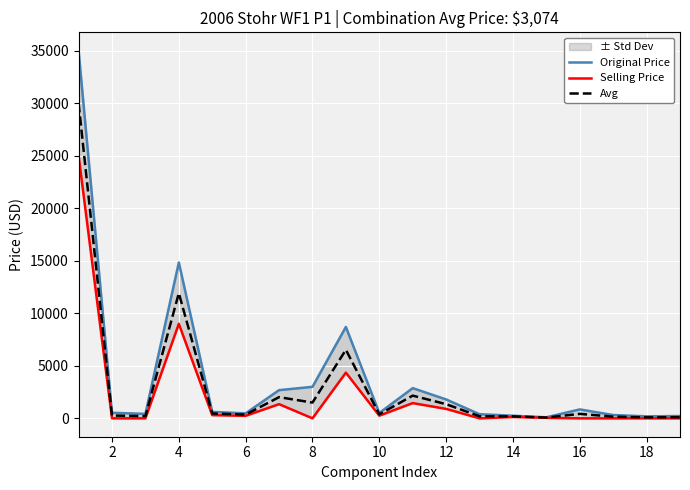

What is the sum of the Selling Price values at 10 and 14?

380.0